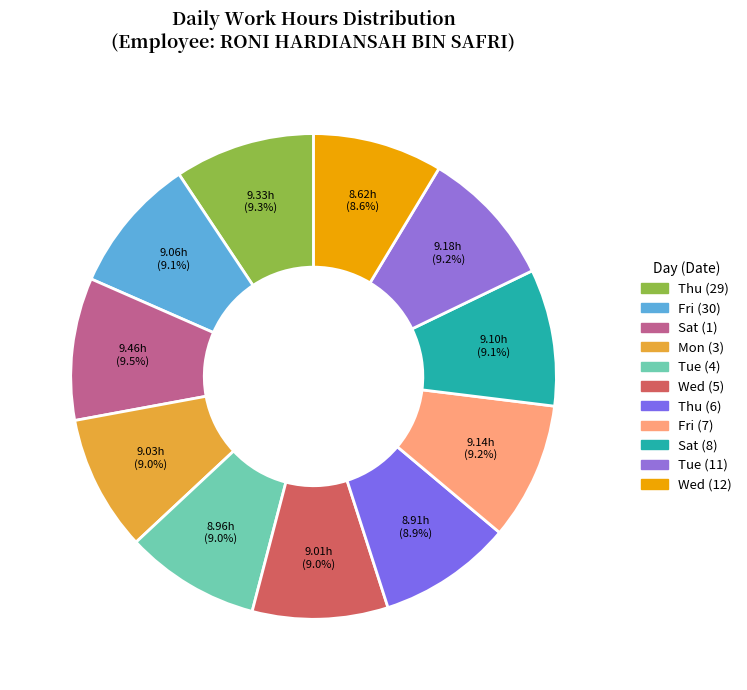

Is it true that Thu (29) is 9% of the pie?

True